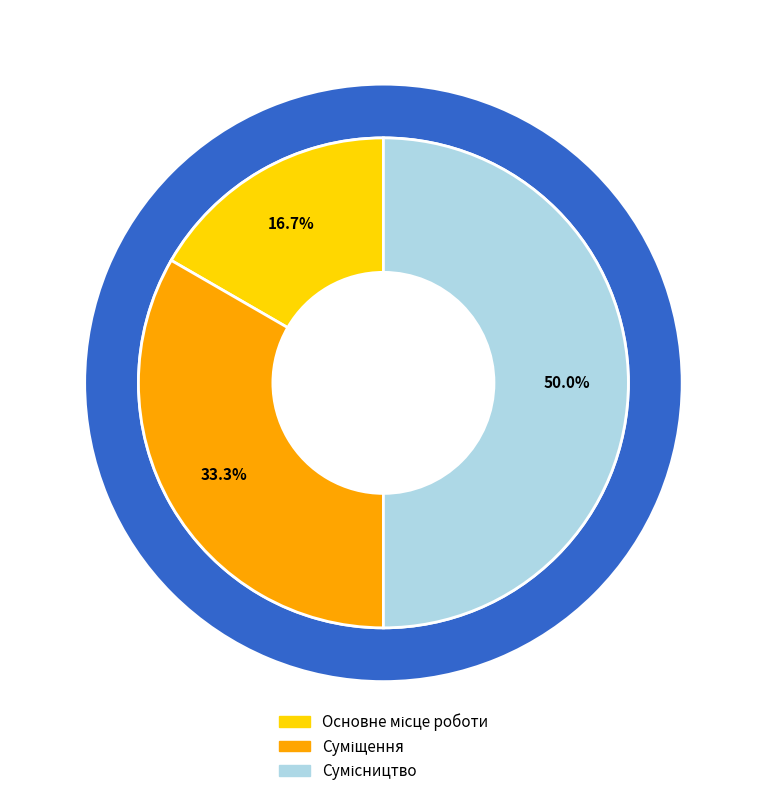

To the nearest percent, what is the difference between the Основне місце роботи and Сумісництво slice percentages?

33%